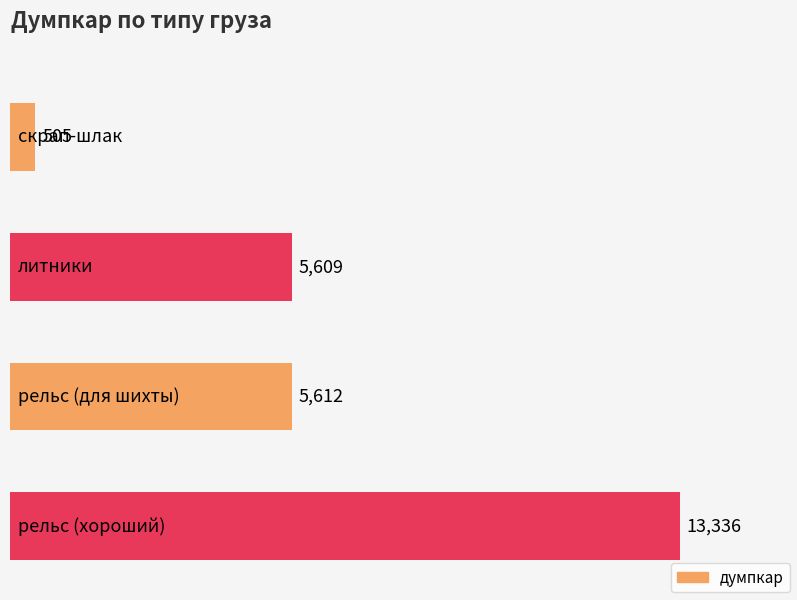

The value at рельс (для шихты) is 5612. True or false?

True